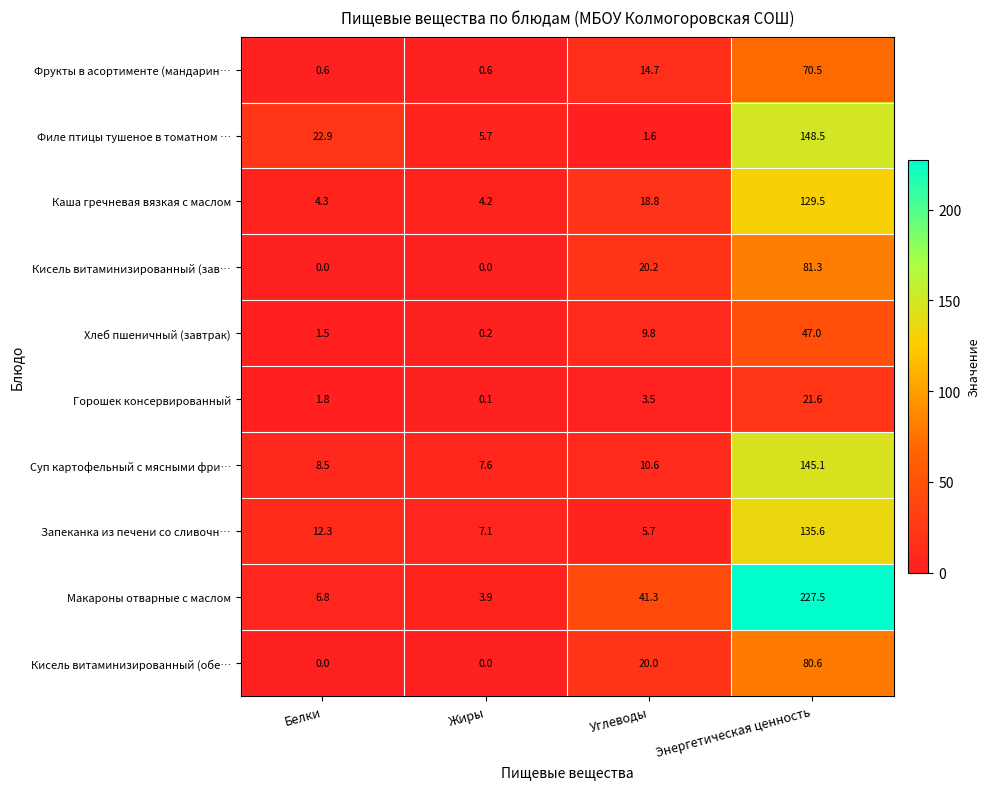

At which category does the chart reach its peak across all series?

Энергетическая ценность